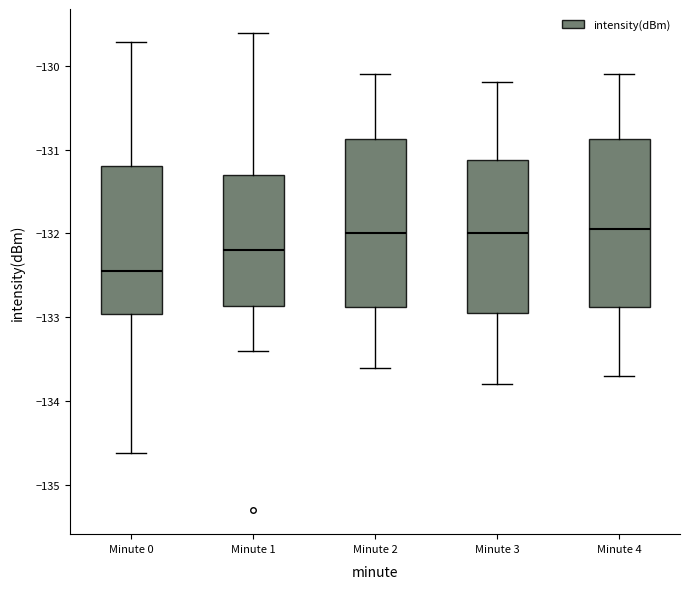

Which box has the lowest median line?

Minute 0